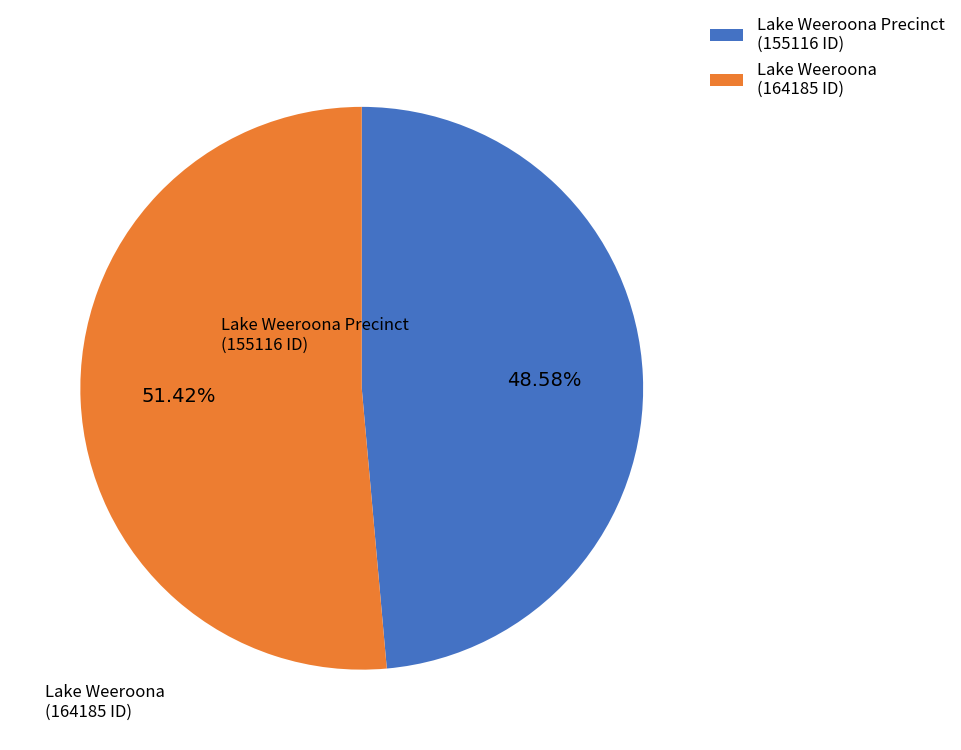

What is the total percentage of Lake Weeroona Precinct and Lake Weeroona?

100.0%